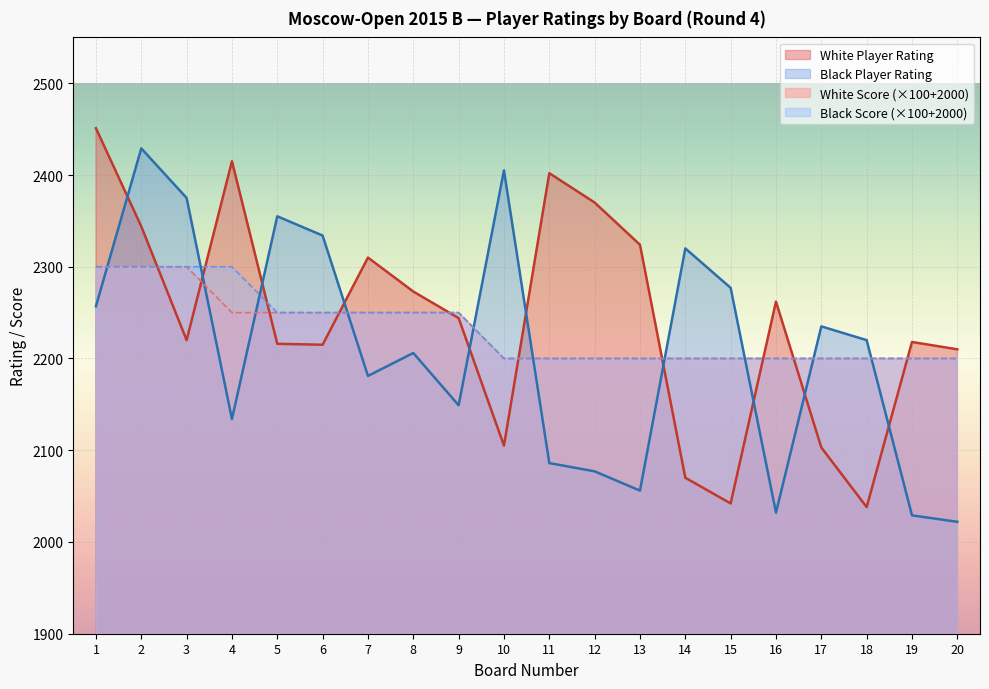

What is the sum of all Goryachkina Aleksandra values?

44832